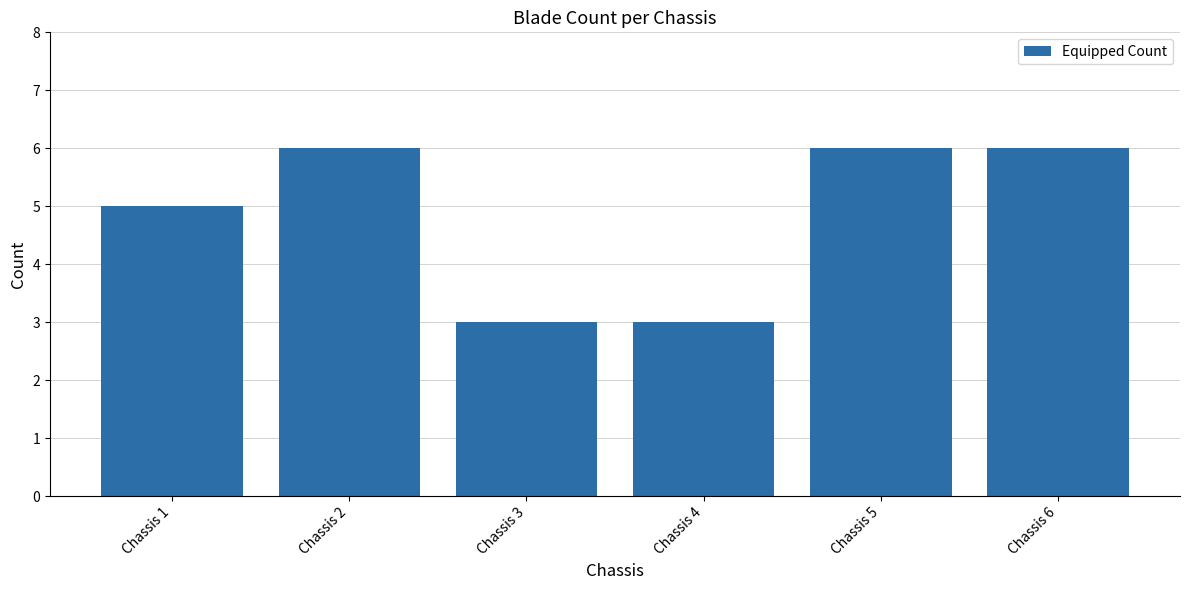

How many values are below 6?

3